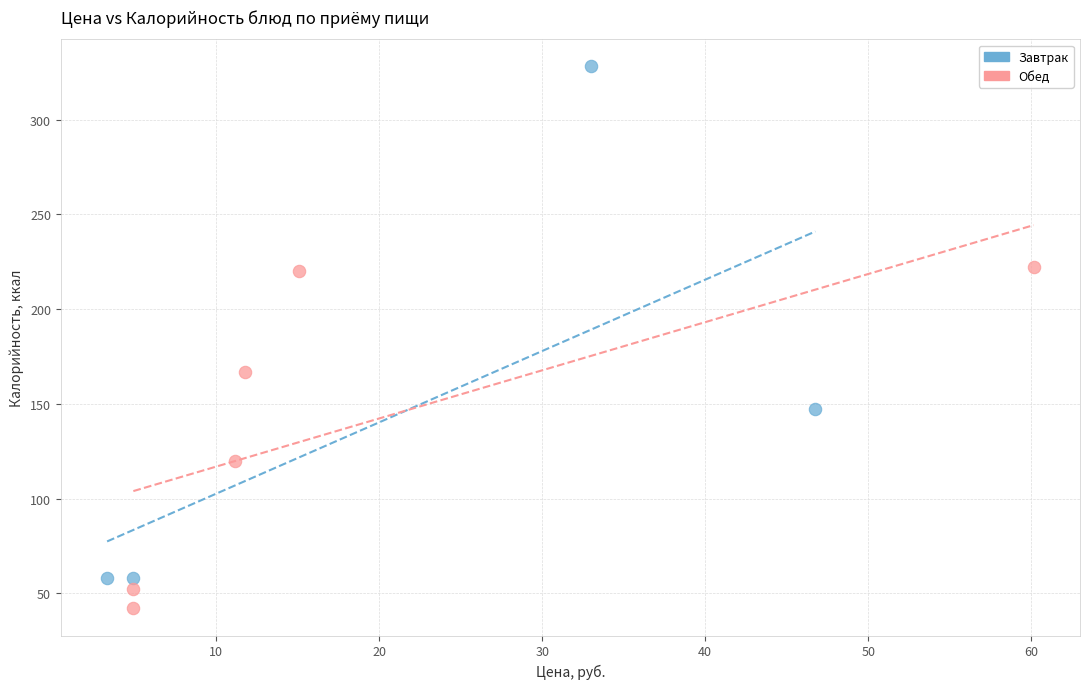

Which series has the largest Y range (max minus min)?

Завтрак